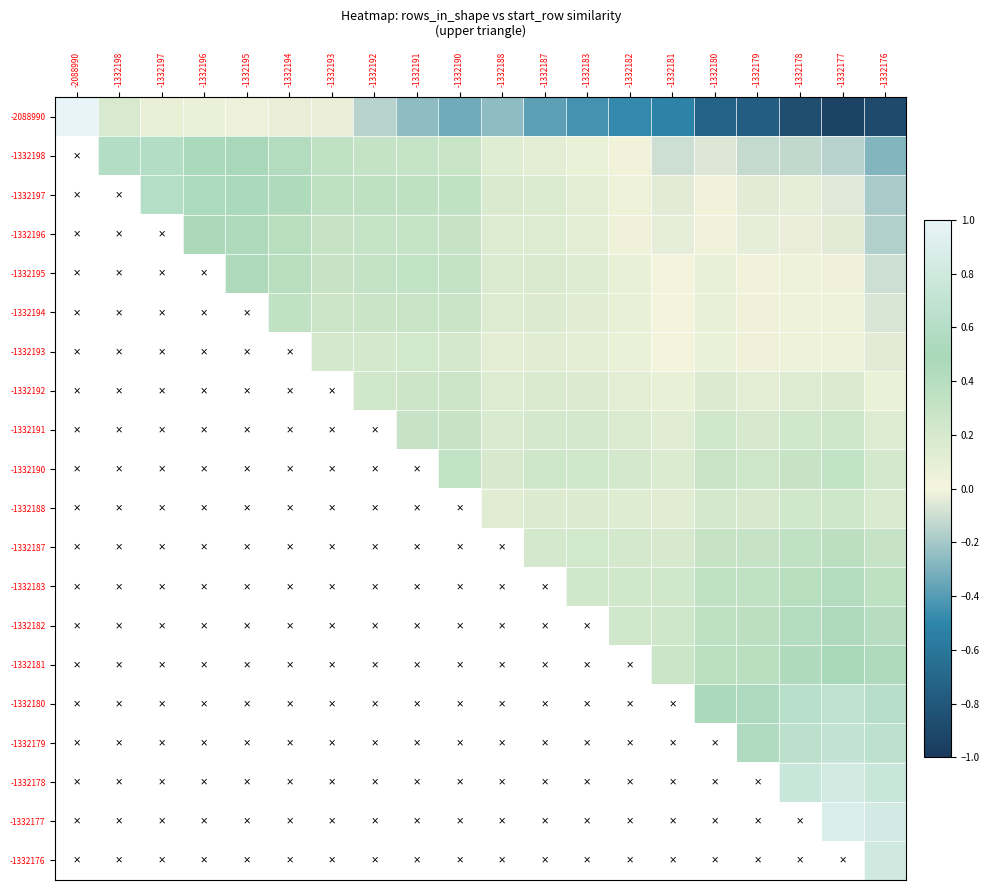

At which label does -2088990 reach its peak?

-2088990